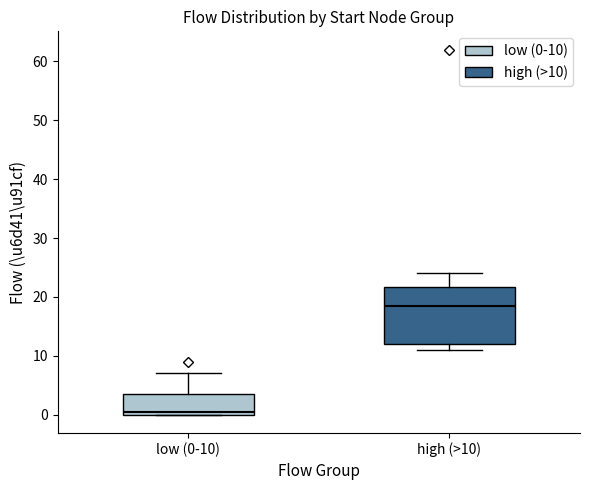

Comparing the boxes themselves (not the whiskers), which one is the tallest?

high (>10)